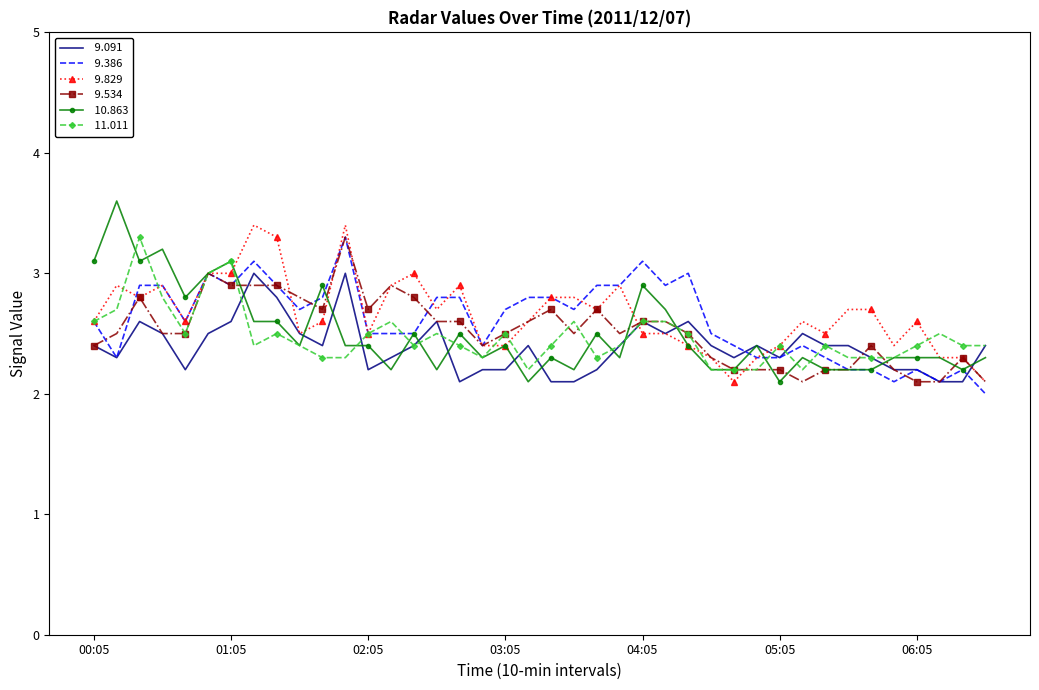

What is the maximum value shown in the chart?

3.6